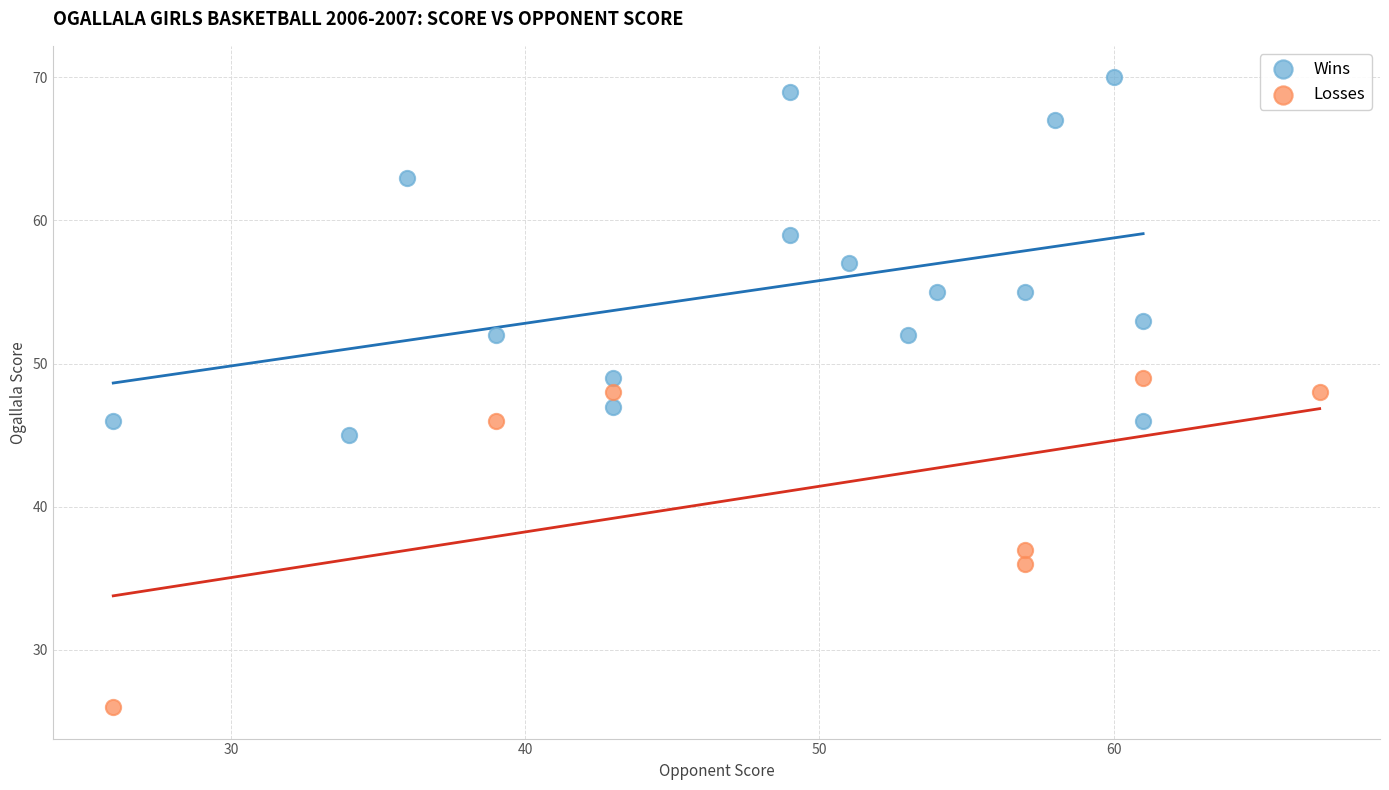

Which series contains the highest Y value?

Wins